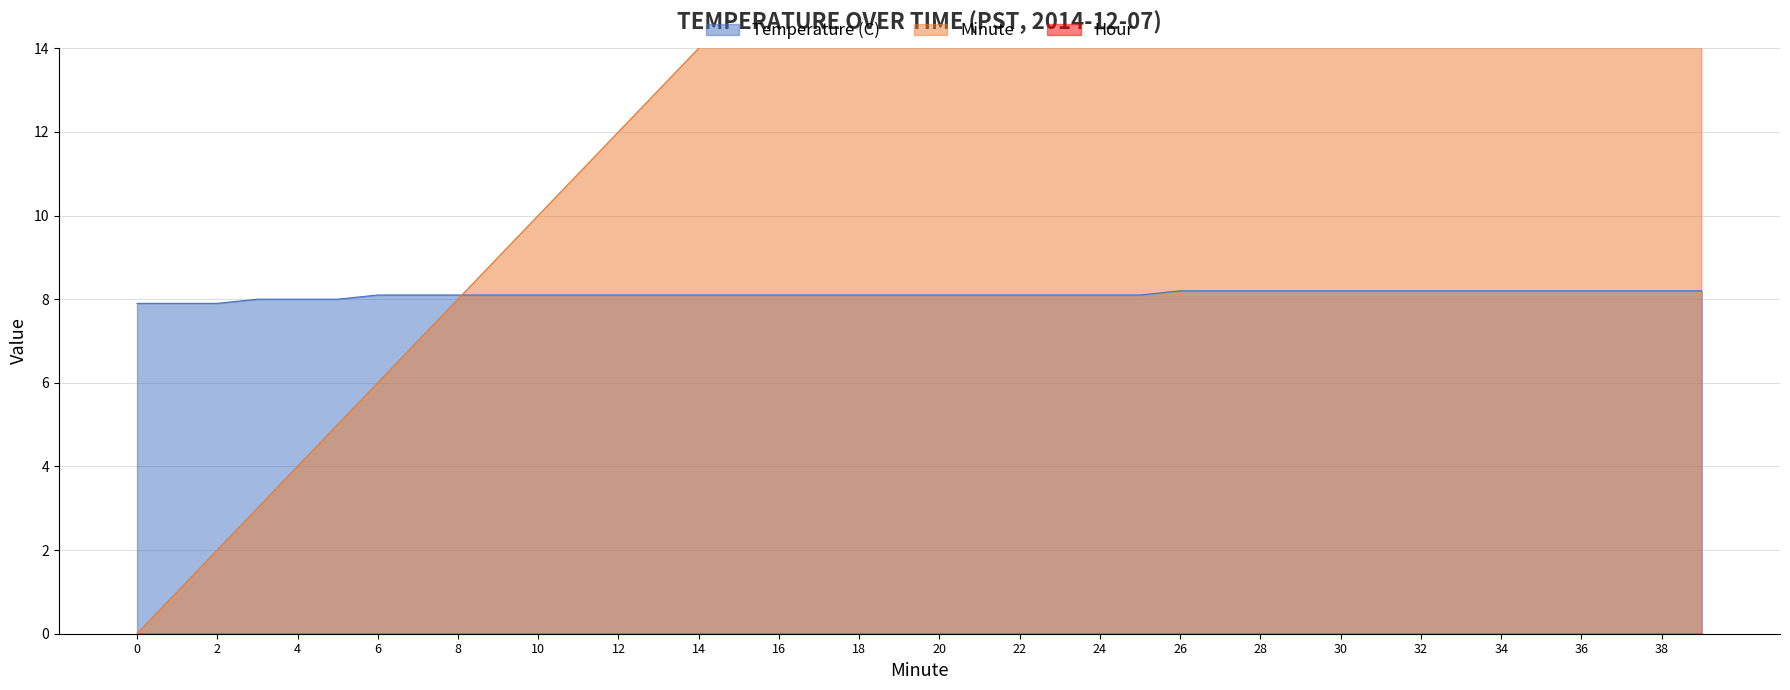

The Minute series shows 14.0 at 14. True or false?

True